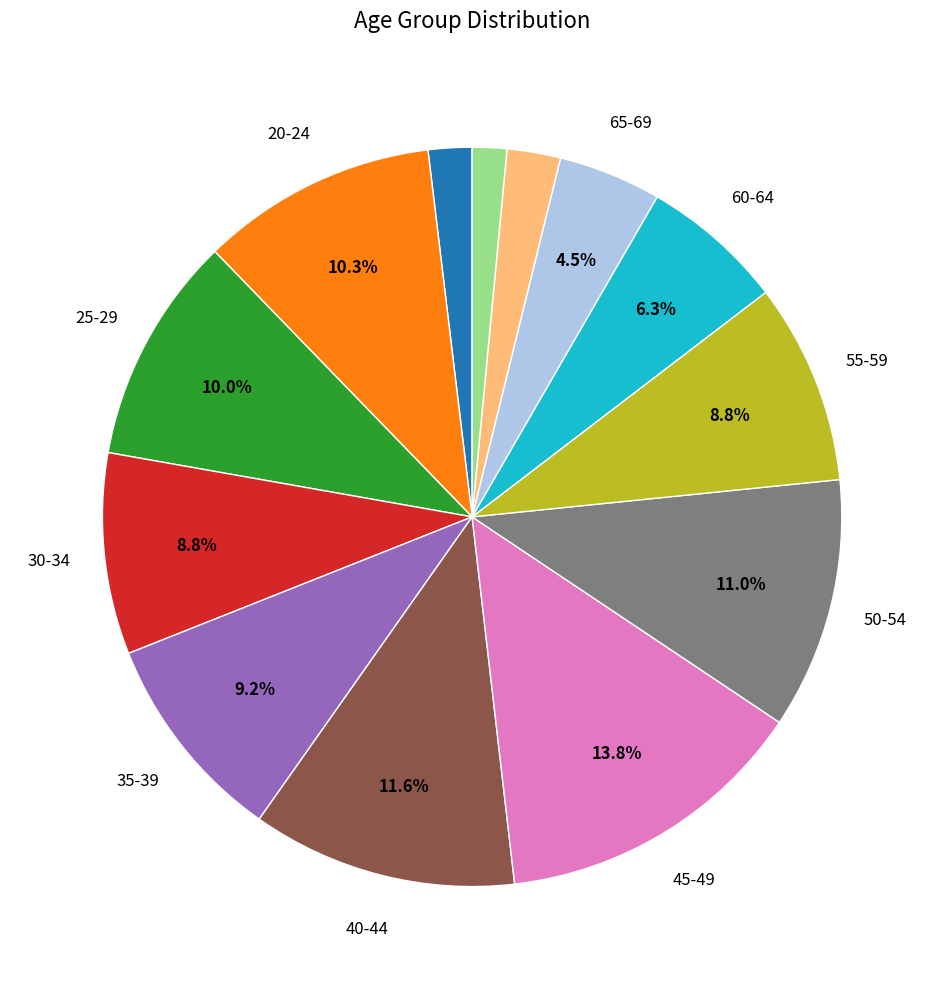

How many segments does this pie chart have?

13